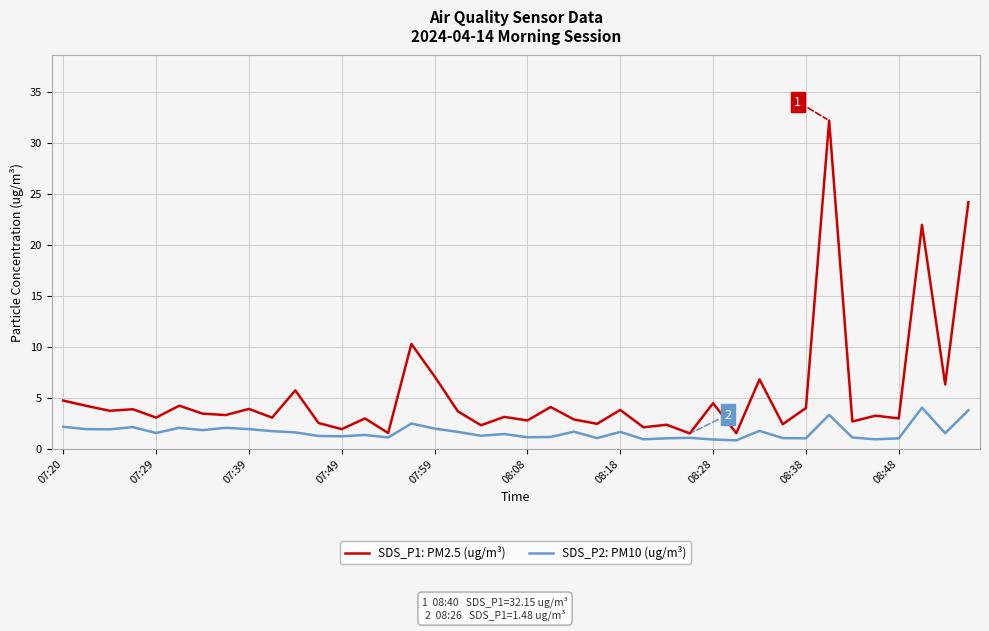

Which series has the largest range (max minus min)?

SDS_P1: PM2.5 (ug/m³)